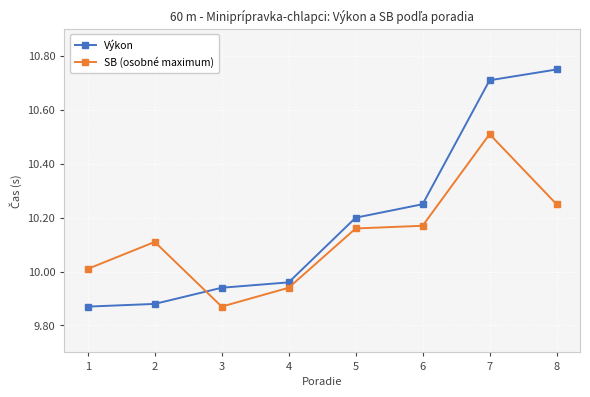

Is the value of SB (osobné maximum) at 1 greater than the value of Výkon at 4?

Yes